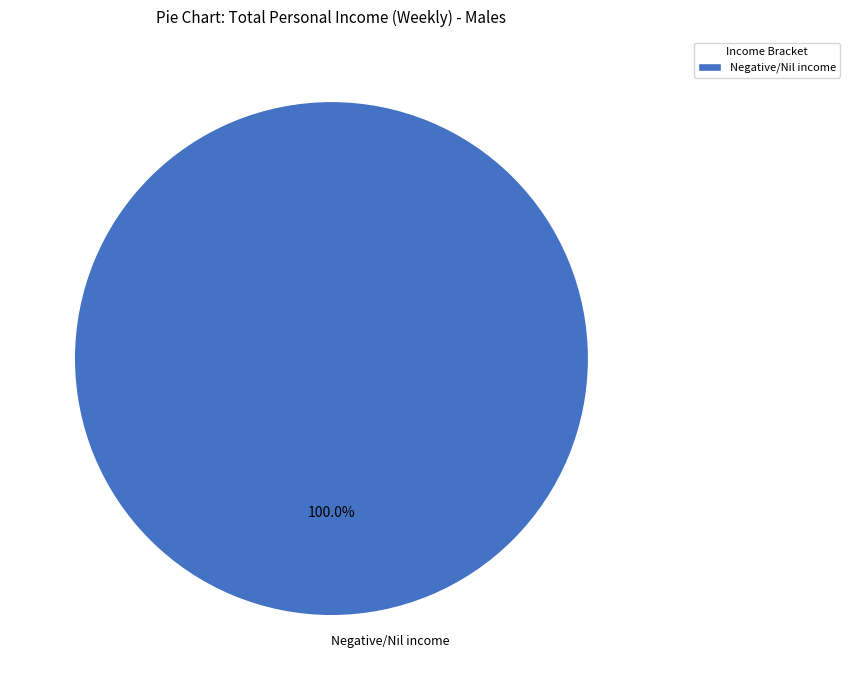

Count the number of slices in the pie.

1